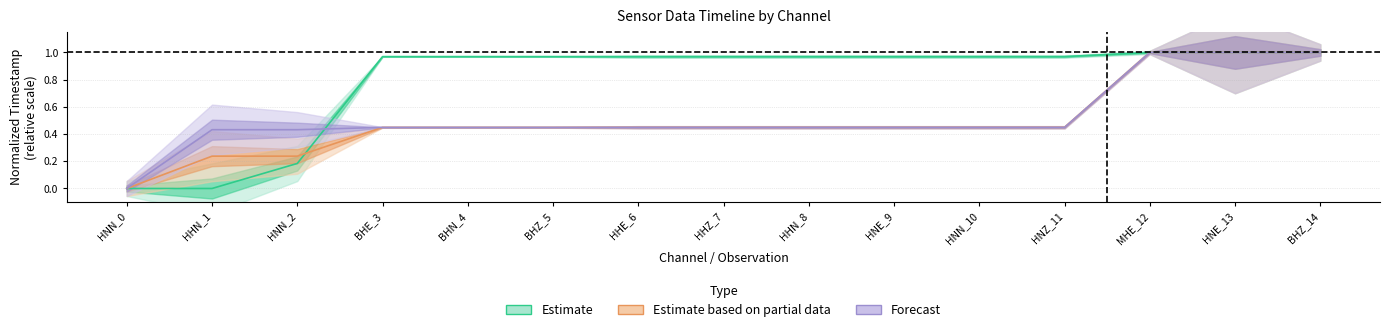

True or false: Estimate based on partial data and Estimate intersect in this chart.

True